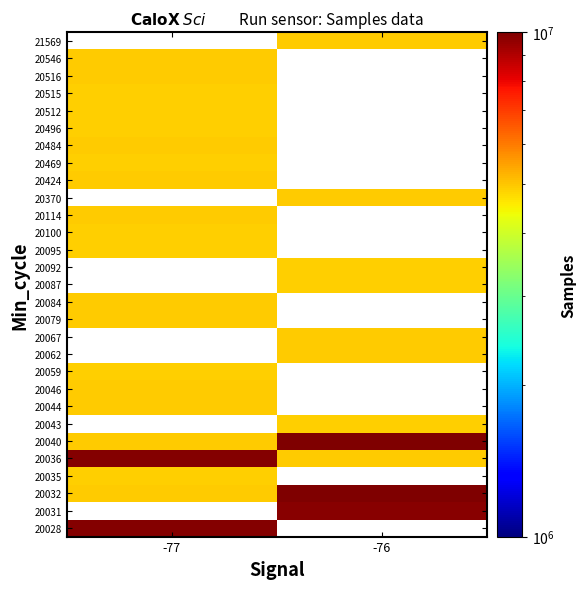

How many data points does each series have?

2